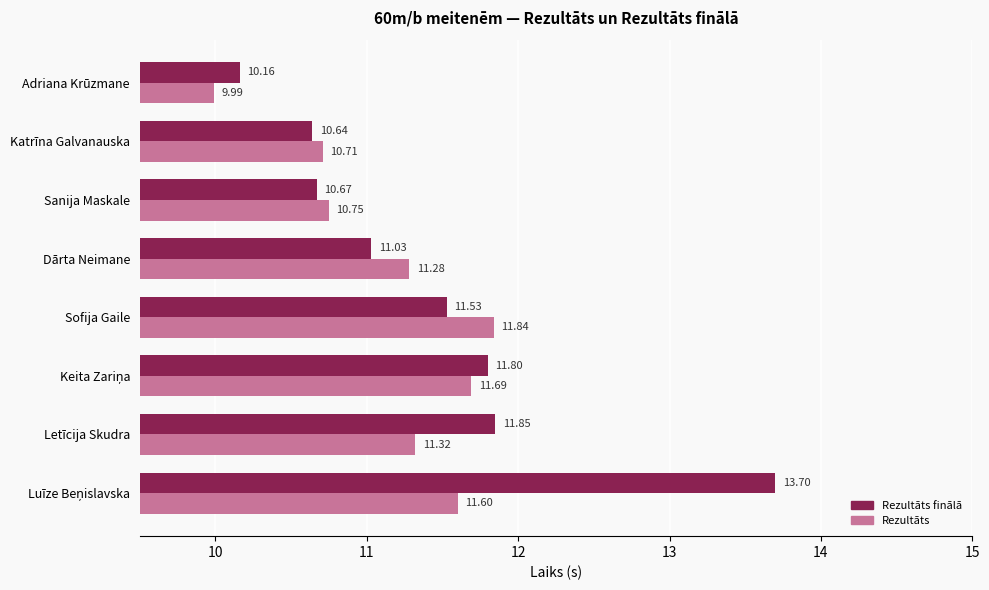

What is the spread (max minus min) of values at Sofija Gaile?

0.3